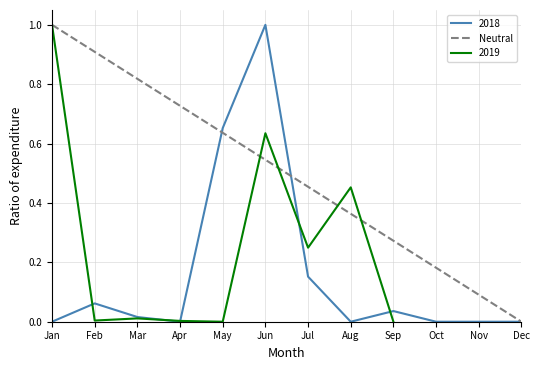

Does the chart display data point markers on the line(s)?

No